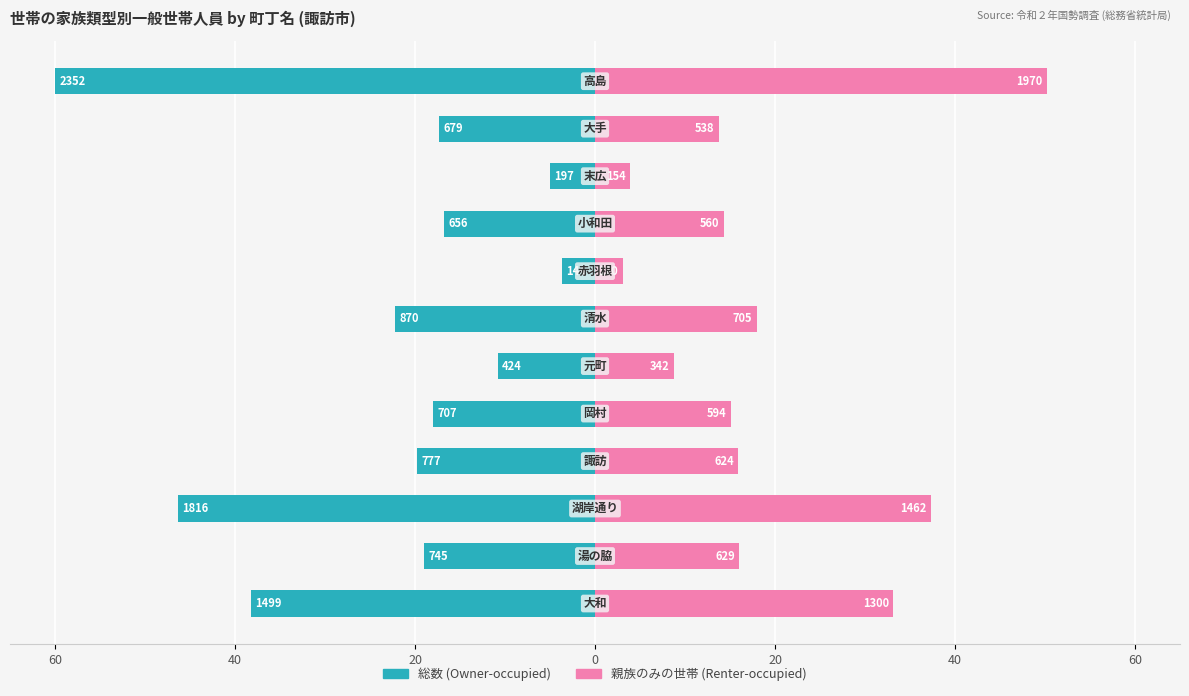

What is the sum of all 総数 (Owner-occupied) values?

-277.2